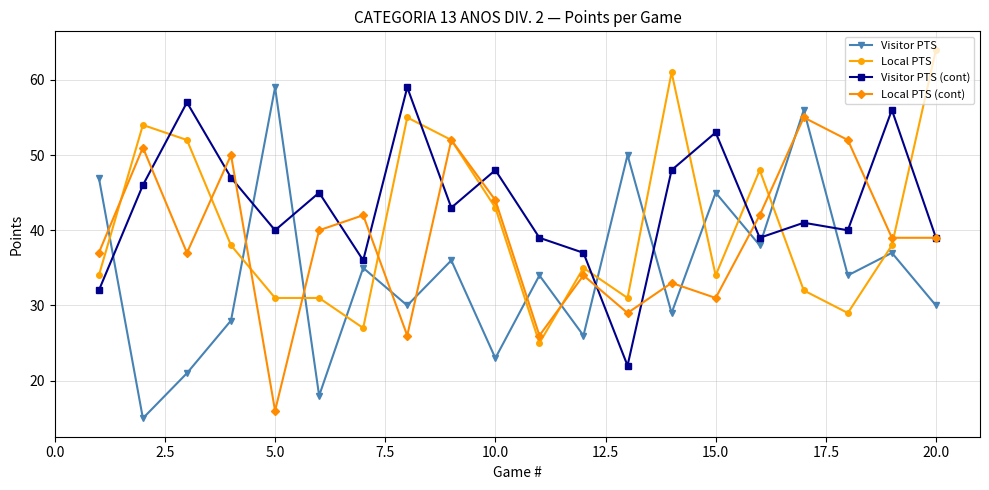

What is the difference between the second highest and minimum values in the Local PTS series?

36